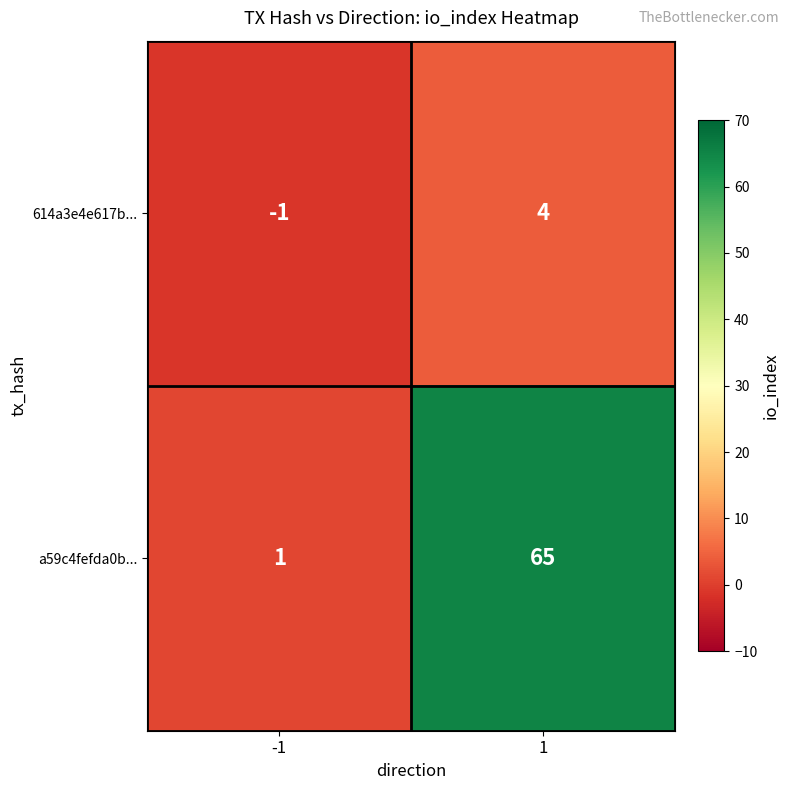

Rank the series at -1 from lowest to highest value.

614a3e4e617b..., a59c4fefda0b...